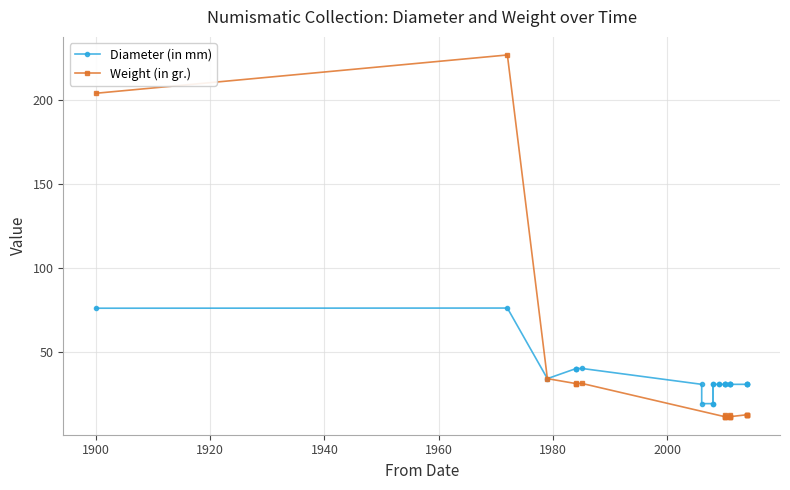

What value does the data have at 6?

76.0